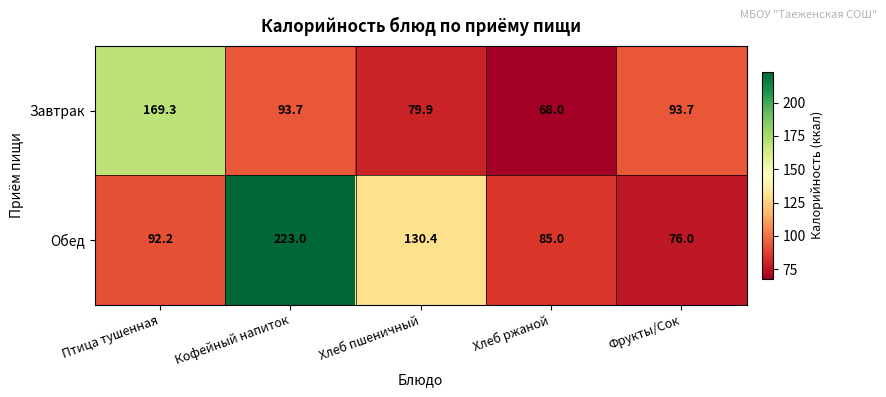

At Кофейный напиток, list the series in order from smallest to largest.

Завтрак, Обед